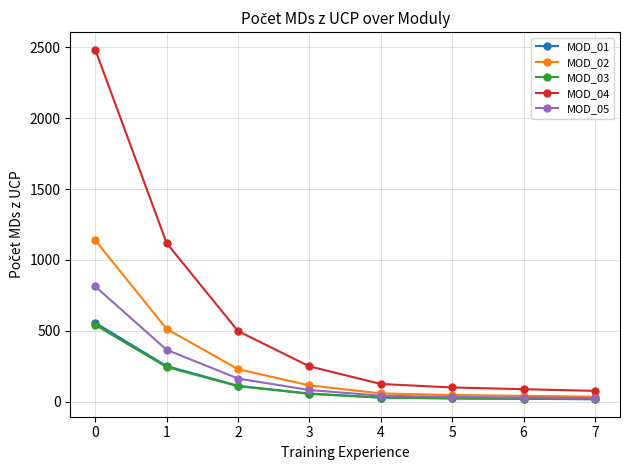

Is the value of MOD_05 at 1 greater than the value of MOD_02 at 0?

No